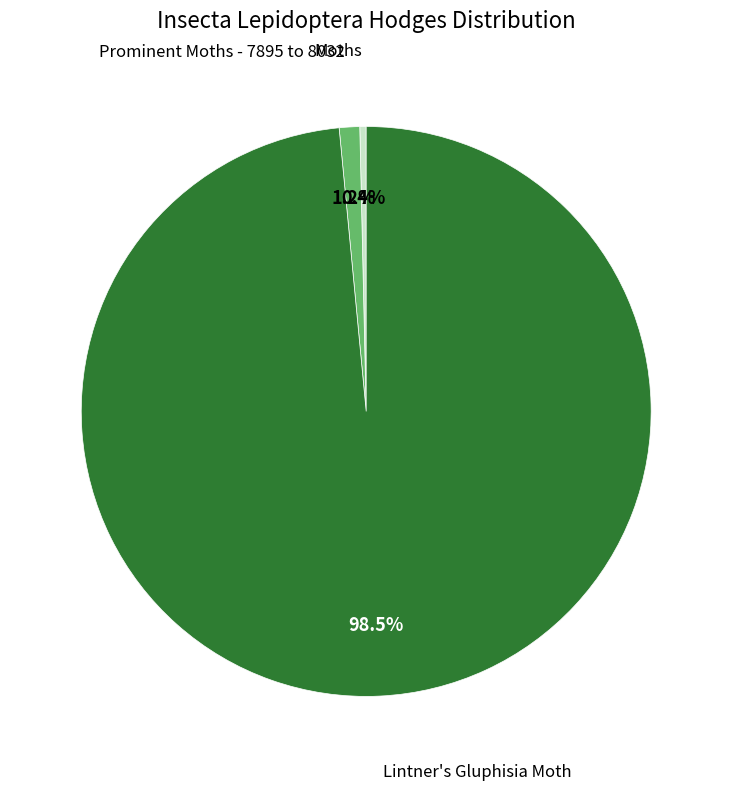

Does any single category account for the majority?

Yes